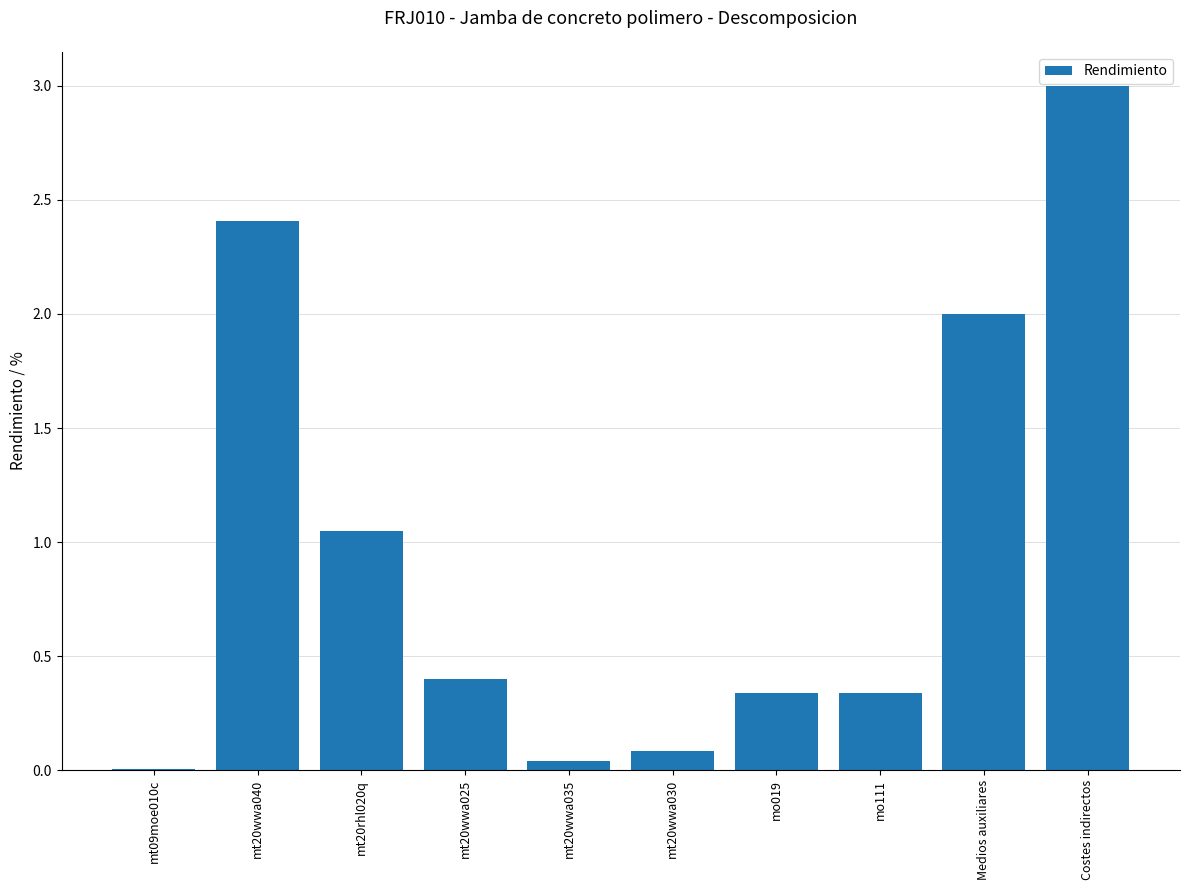

Which has a higher value, mt20rhl020q or mt20wwa025?

mt20rhl020q